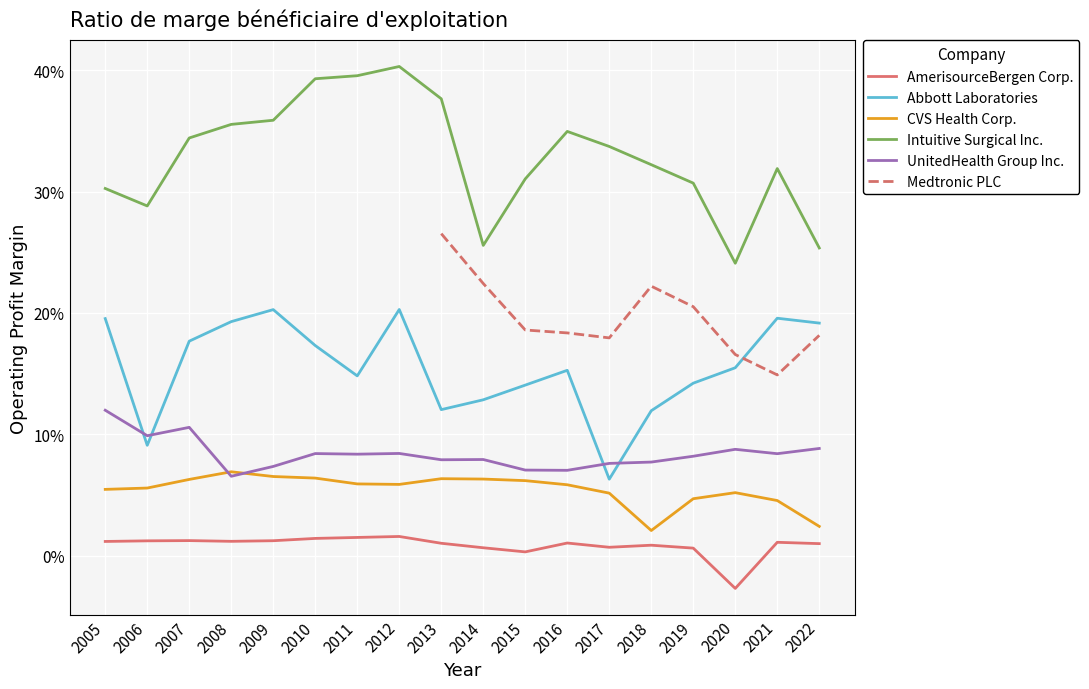

List the series in order of their peak value, highest first.

Intuitive Surgical Inc., Medtronic PLC, Abbott Laboratories, UnitedHealth Group Inc., CVS Health Corp., AmerisourceBergen Corp.